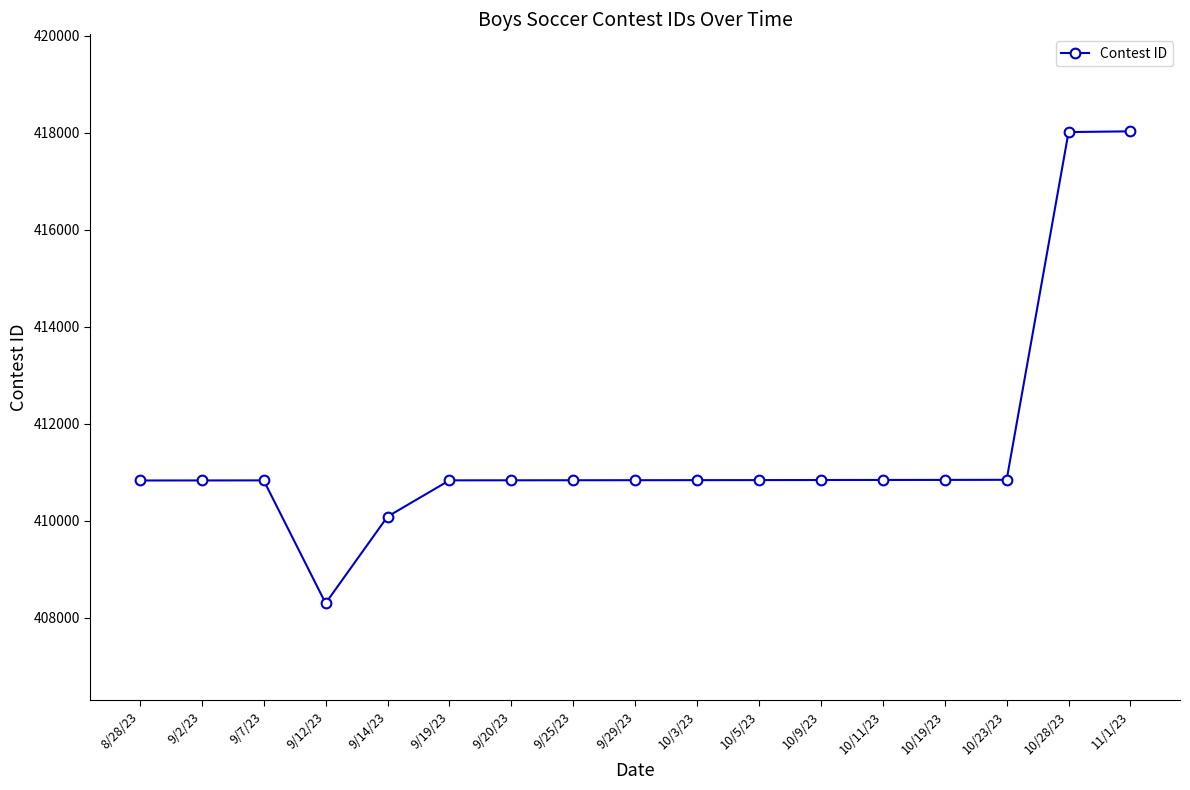

What value does the data have at 10/23/23, to the nearest 100?

410800